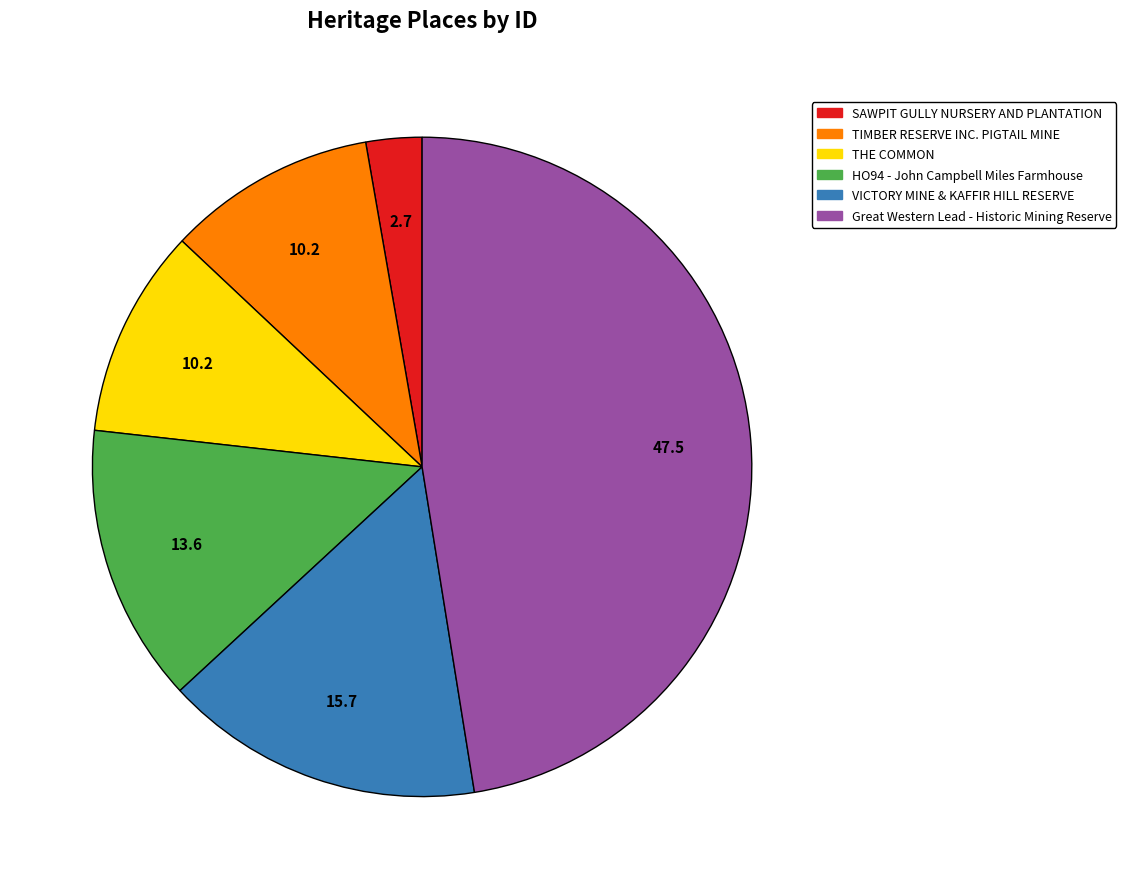

Which category has the biggest portion of the pie?

Great Western Lead - Historic Mining Reserve